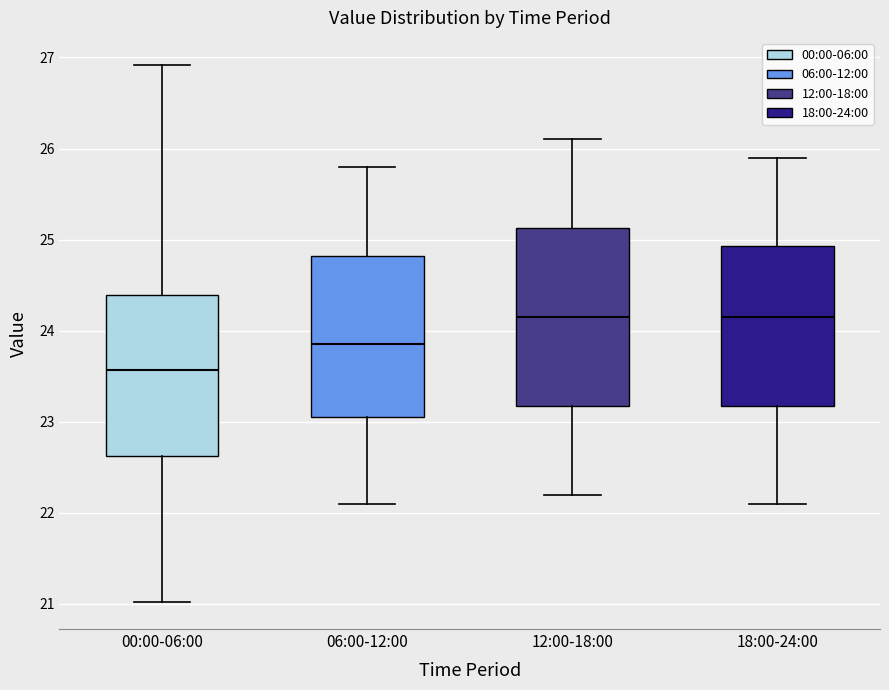

Where does the lower whisker of the box for 12:00-18:00 end on the y-axis? The values are not printed on the chart, so give them approximately, as read against the axis.

22.2